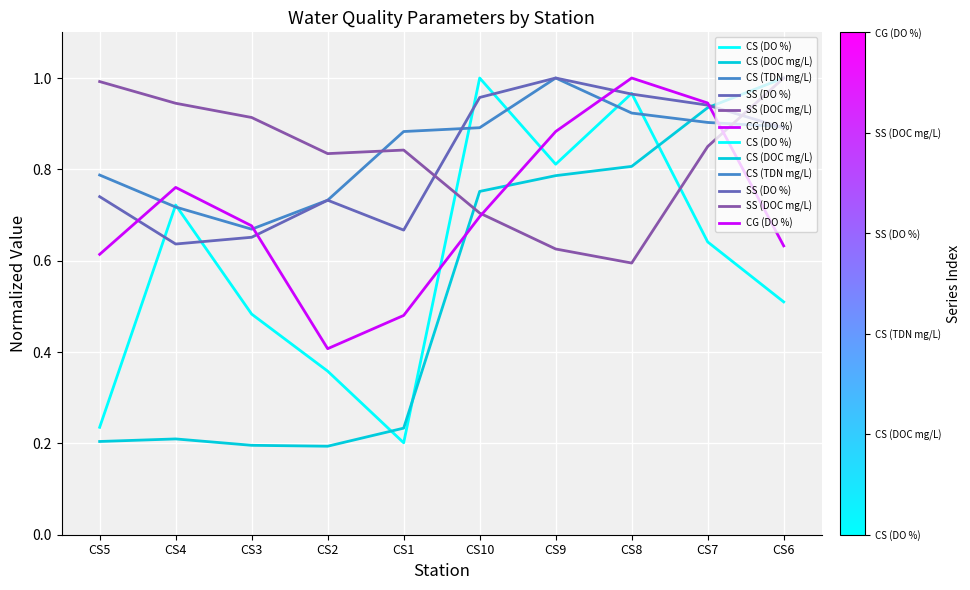

What position from the left is CS8?

8